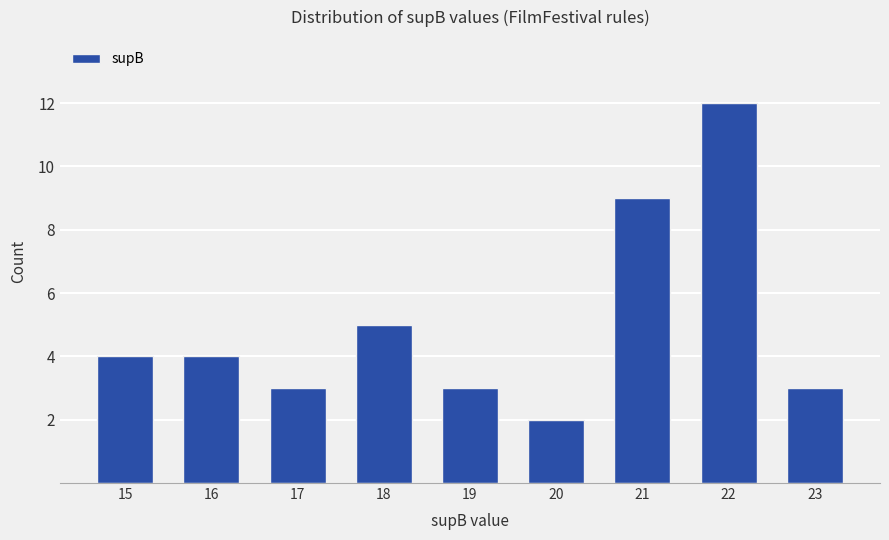

Which has a higher value, 22 or 17?

22